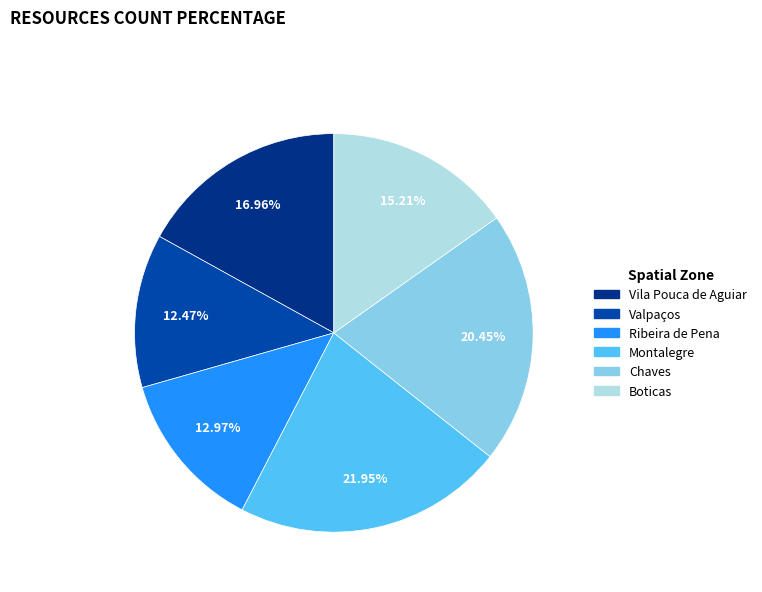

To the nearest percent, what is the difference between the largest and smallest slice percentages?

9%